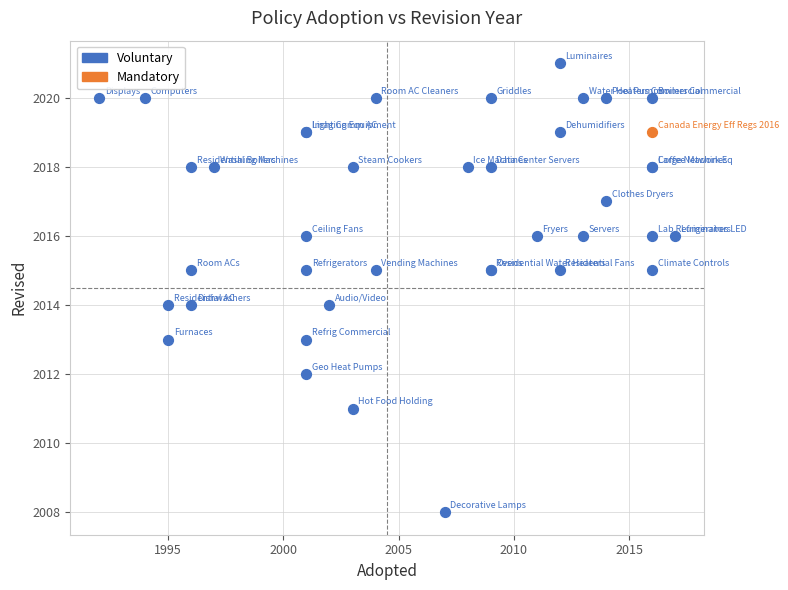

What are all the series names shown in the legend?

Voluntary, Mandatory